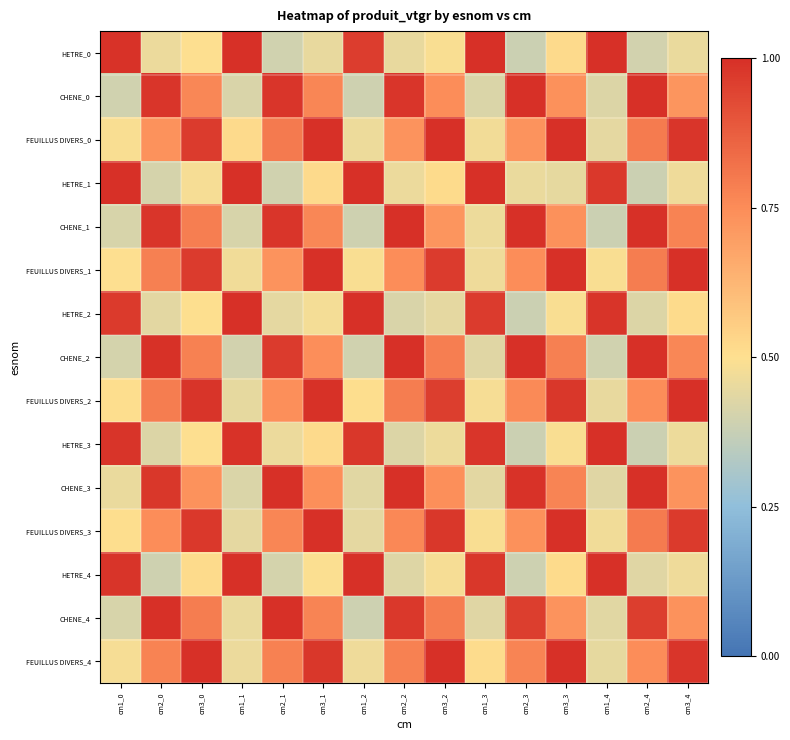

Rank the series at cm3_4 from highest to lowest value.

FEUILLUS DIVERS_2, FEUILLUS DIVERS_1, FEUILLUS DIVERS_4, FEUILLUS DIVERS_0, FEUILLUS DIVERS_3, CHENE_1, CHENE_2, CHENE_4, CHENE_3, CHENE_0, HETRE_2, HETRE_4, HETRE_1, HETRE_3, HETRE_0